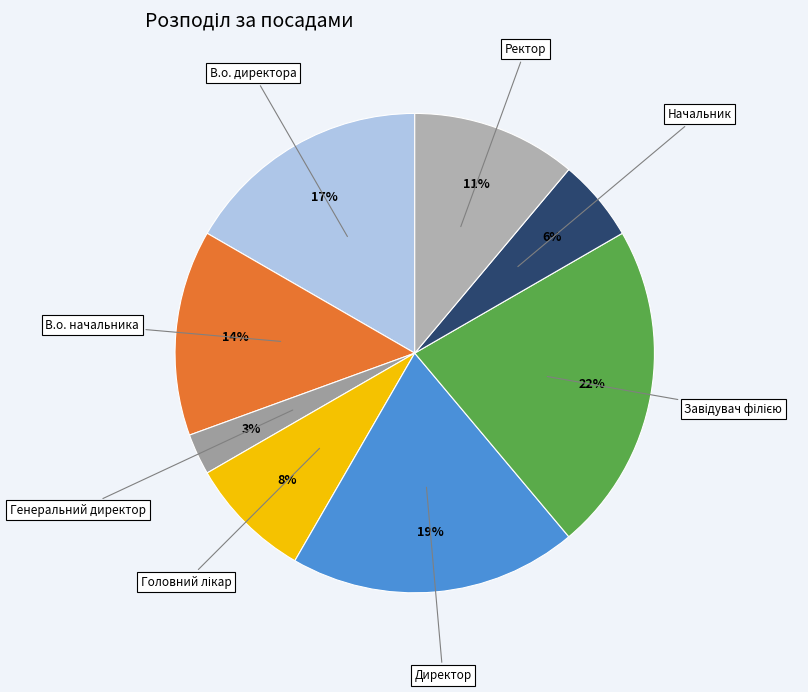

Which slice is the smallest?

Генеральний директор